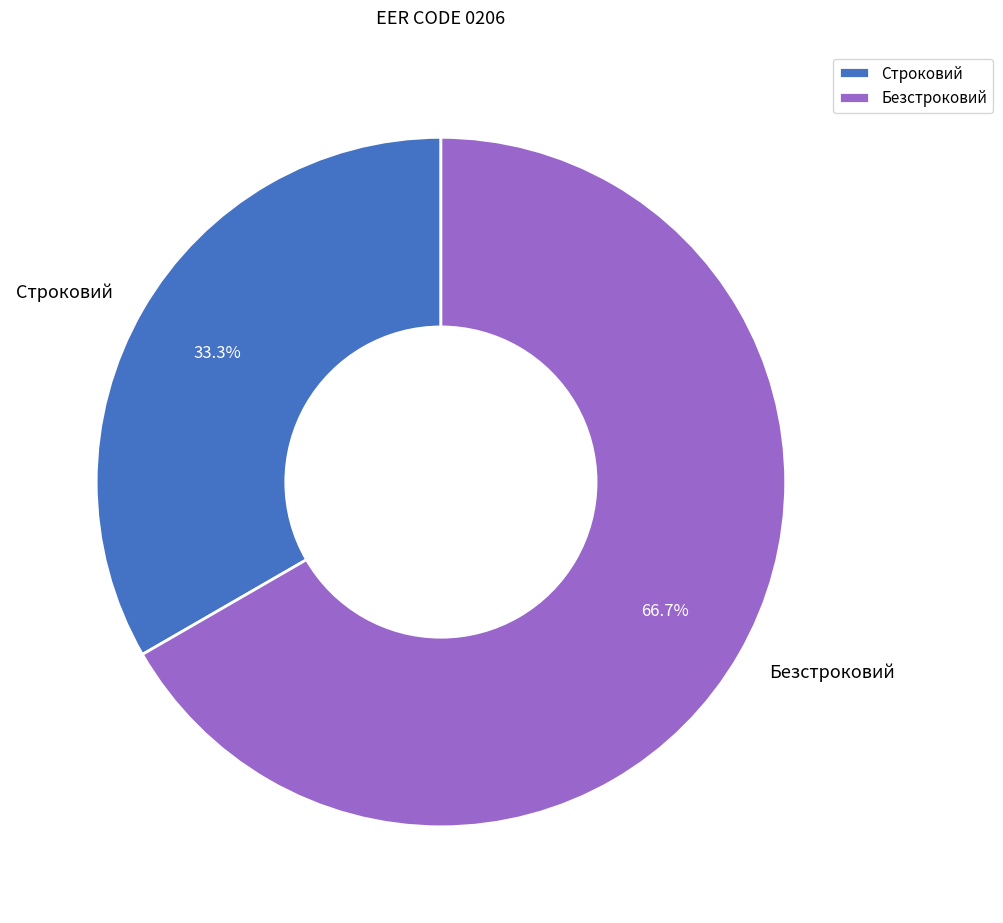

Count the number of slices in the pie.

2